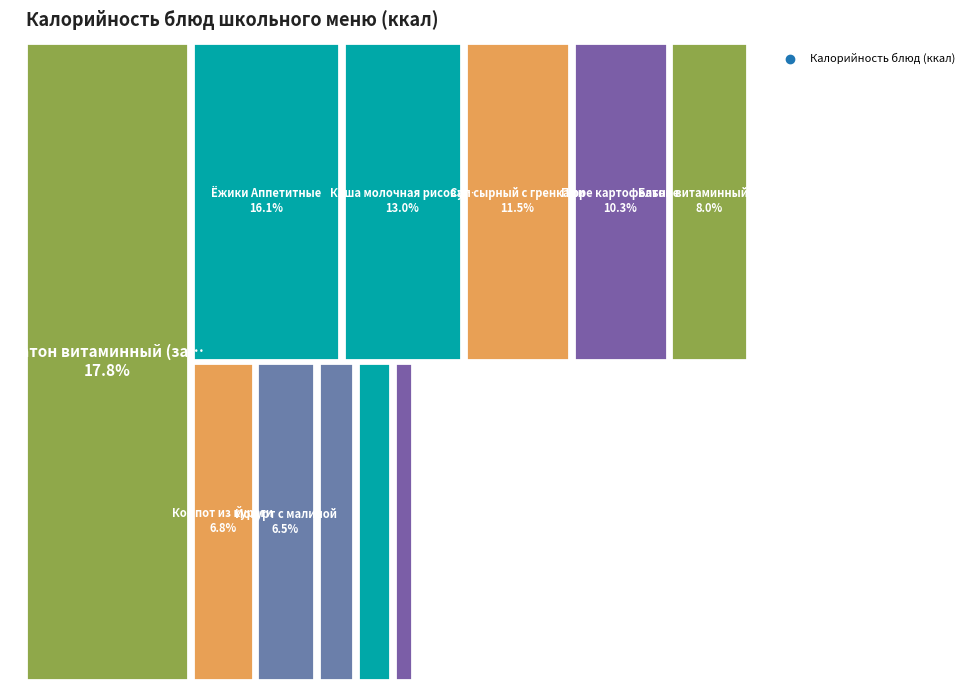

Rank the categories by value from highest to lowest.

Батон витаминный (завтрак), Ёжики Аппетитные, Каша молочная рисовая с маслом, Суп сырный с гренками, Пюре картофельное, Батон витаминный (обед), Компот из кураги, Йогурт с малиной, Хлеб полезный, Фрукты свежие, Чай с лимоном